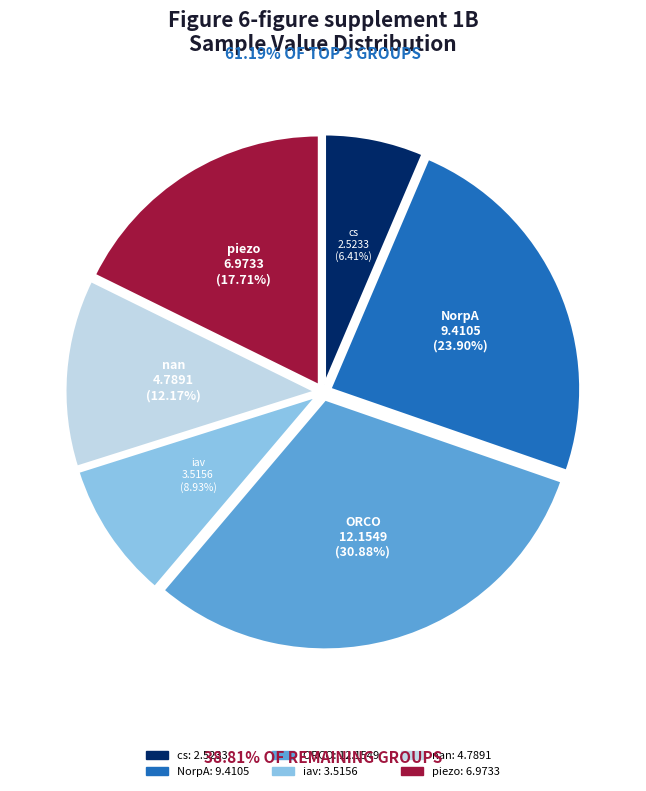

To the nearest percent, what percentage of the pie is NorpA?

24%